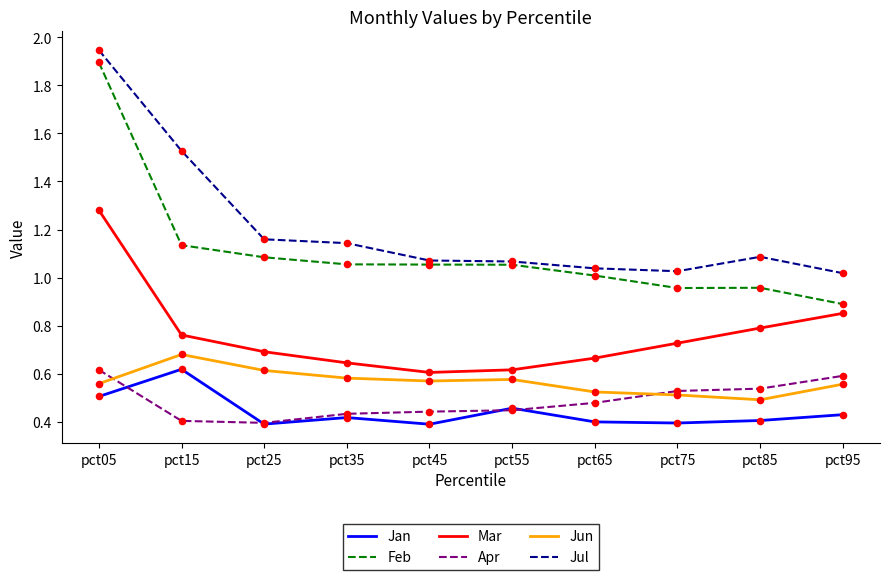

Which series has the largest total across all categories?

Jul